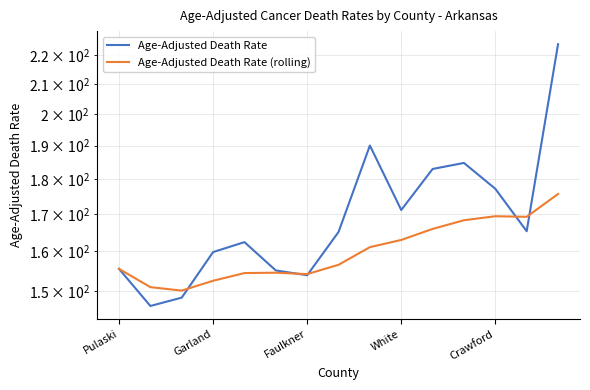

After their last crossing, which series has the higher values: Age-Adjusted Death Rate (rolling) or Age-Adjusted Death Rate?

Age-Adjusted Death Rate